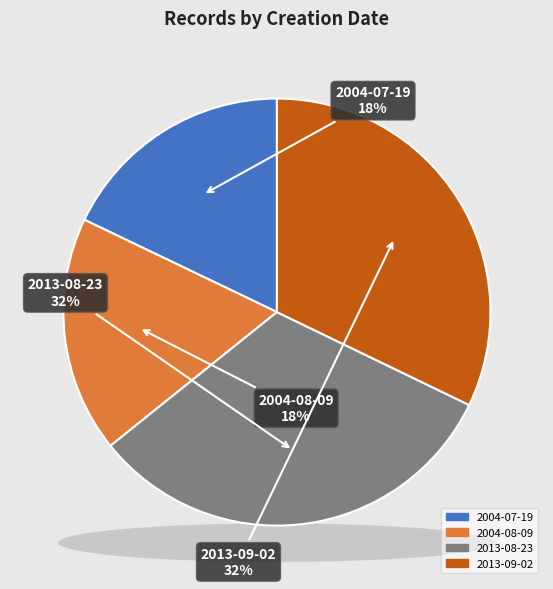

Rank the categories by value from lowest to highest.

2004-07-19, 2004-08-09, 2013-08-23, 2013-09-02